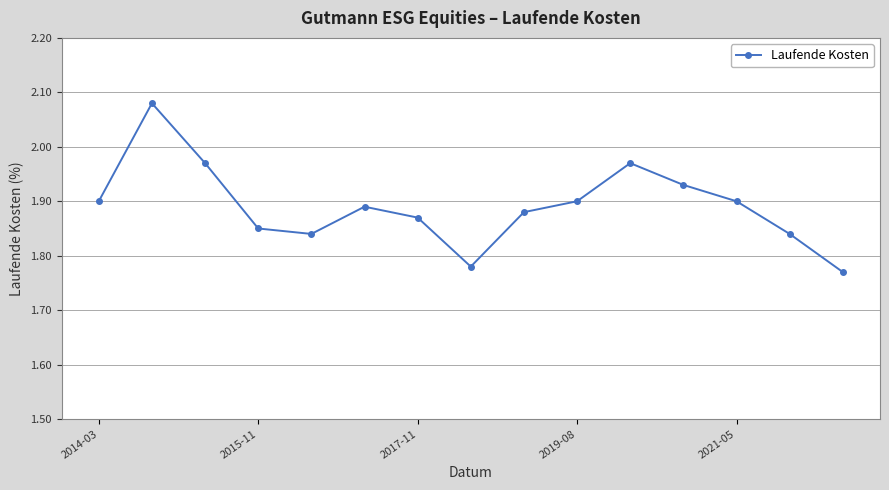

True or false: the data has more than 0 interior local peaks.

True